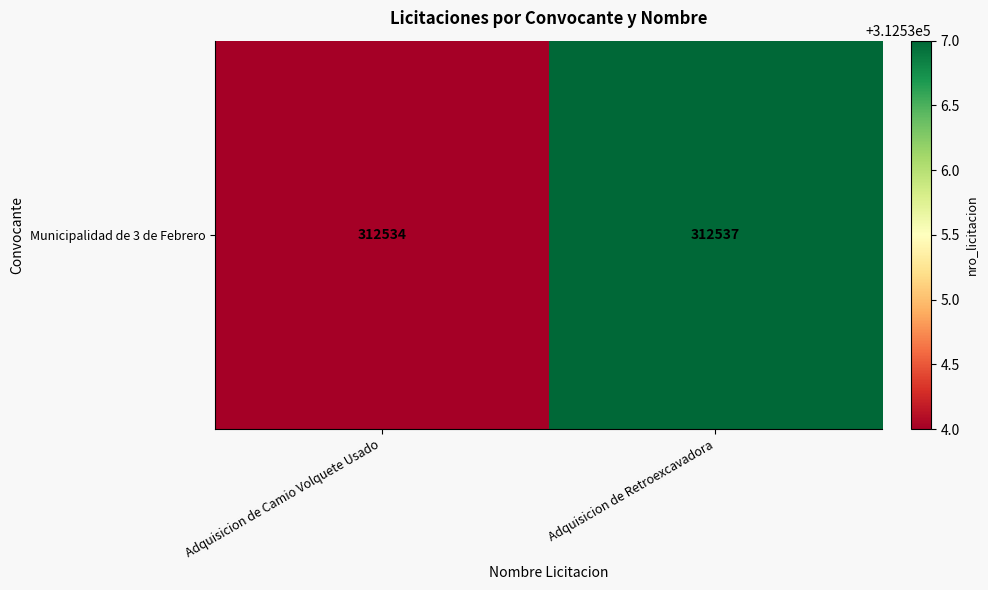

What is the sum of all values?

625071